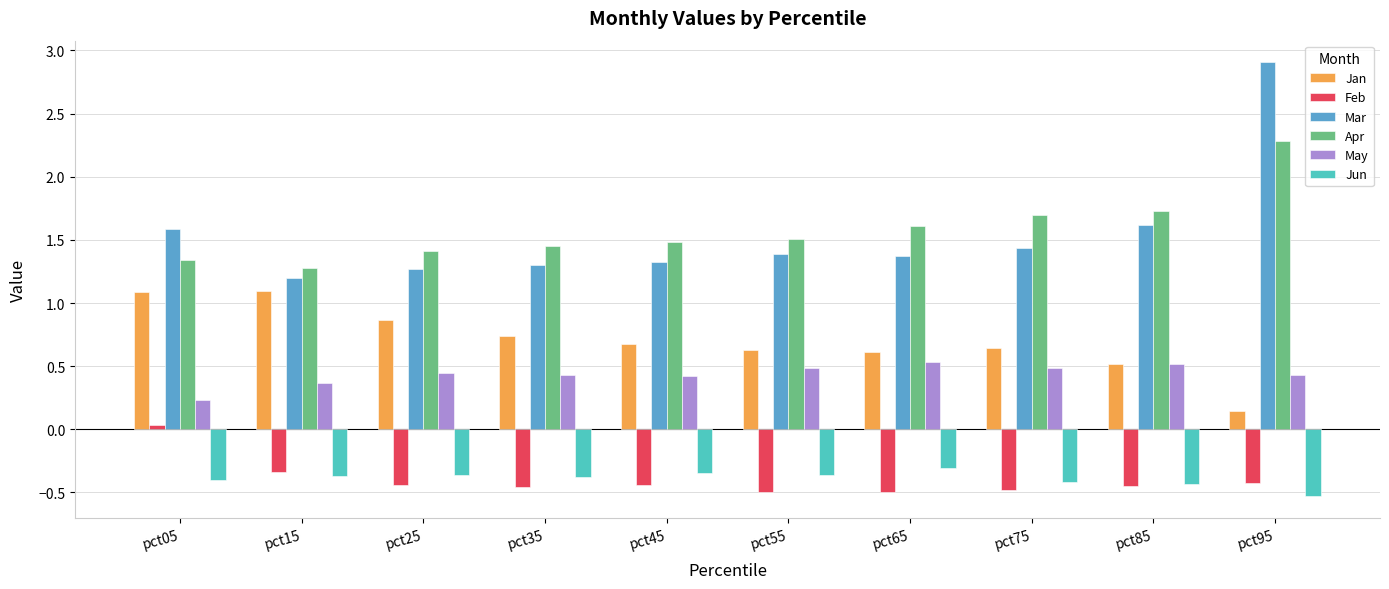

What are all the series names shown in the legend?

Jan, Feb, Mar, Apr, May, Jun